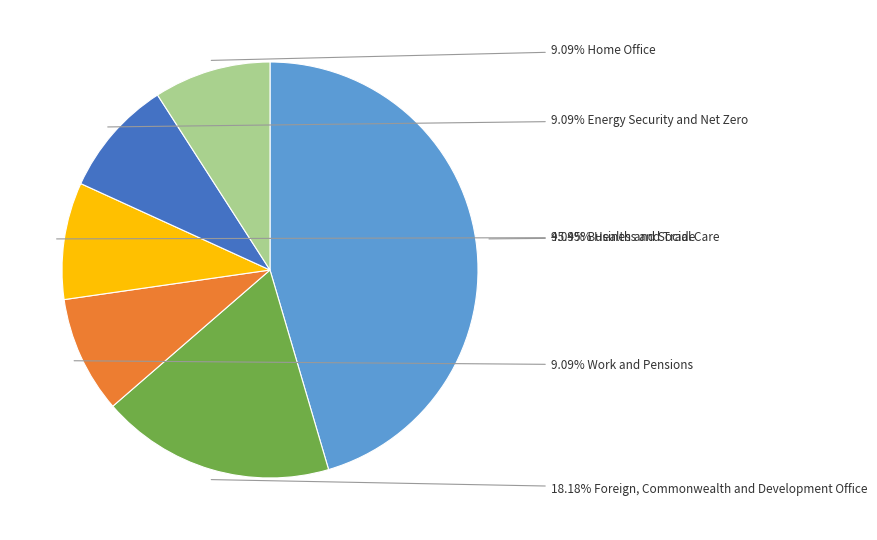

Does any single category account for the majority?

No